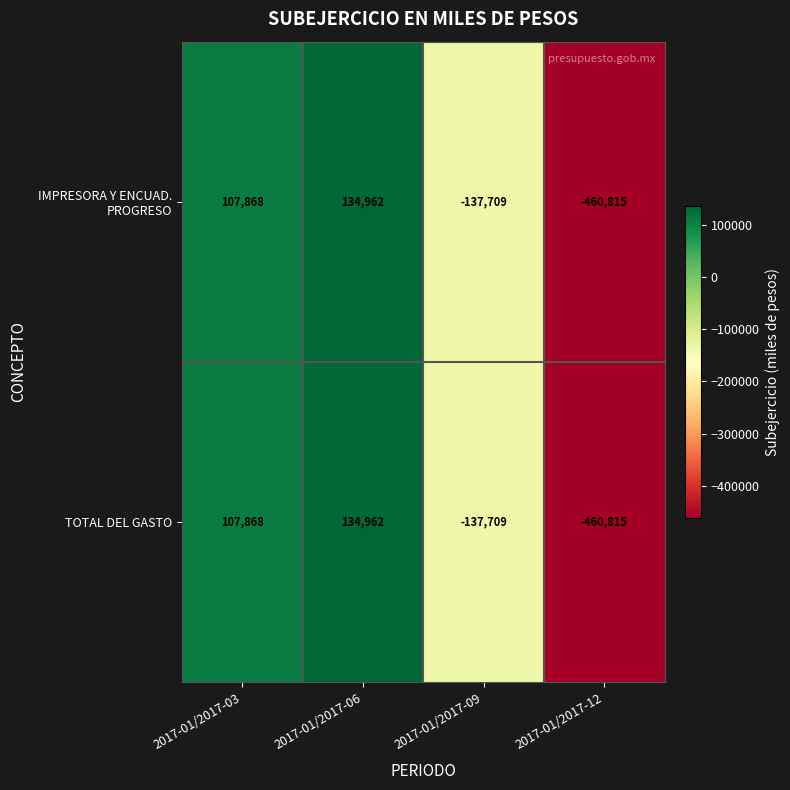

At which category is the sum across all series the highest?

2017-01/2017-06